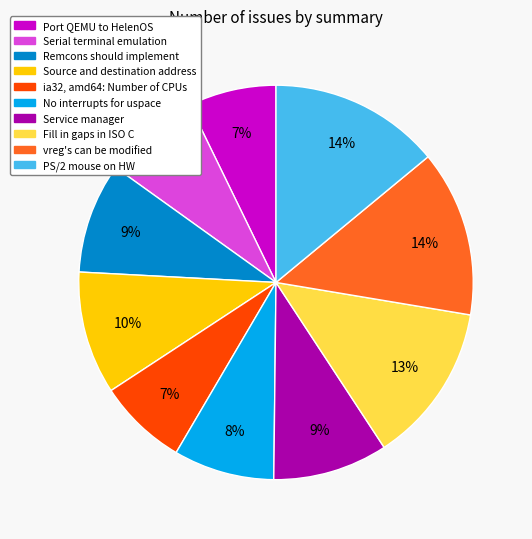

To the nearest percent, what is the combined percentage of Port QEMU to HelenOS and Serial terminal emulation?

15%